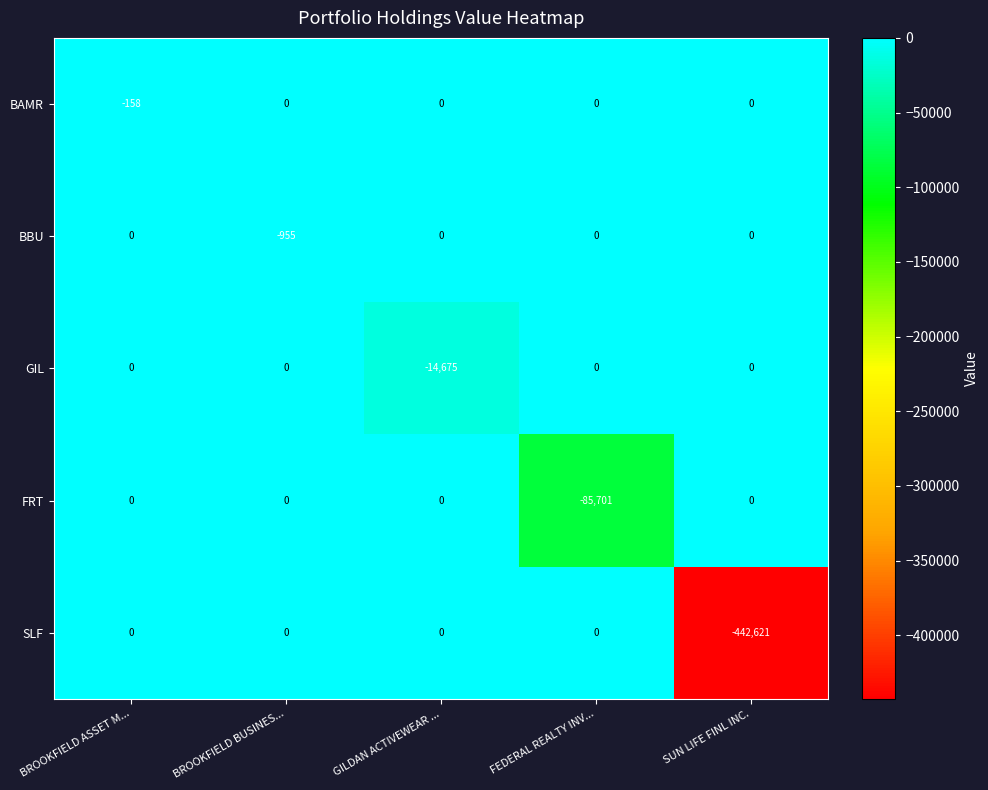

Reading left to right, what are all the values shown in this chart?

BAMR: BROOKFIELD ASSET M...=-158	BROOKFIELD BUSINES...=0	GILDAN ACTIVEWEAR ...=0	FEDERAL REALTY INV...=0	SUN LIFE FINL INC.=0
BBU: BROOKFIELD ASSET M...=0	BROOKFIELD BUSINES...=-955	GILDAN ACTIVEWEAR ...=0	FEDERAL REALTY INV...=0	SUN LIFE FINL INC.=0
GIL: BROOKFIELD ASSET M...=0	BROOKFIELD BUSINES...=0	GILDAN ACTIVEWEAR ...=-14675	FEDERAL REALTY INV...=0	SUN LIFE FINL INC.=0
FRT: BROOKFIELD ASSET M...=0	BROOKFIELD BUSINES...=0	GILDAN ACTIVEWEAR ...=0	FEDERAL REALTY INV...=-85701	SUN LIFE FINL INC.=0
SLF: BROOKFIELD ASSET M...=0	BROOKFIELD BUSINES...=0	GILDAN ACTIVEWEAR ...=0	FEDERAL REALTY INV...=0	SUN LIFE FINL INC.=-442621